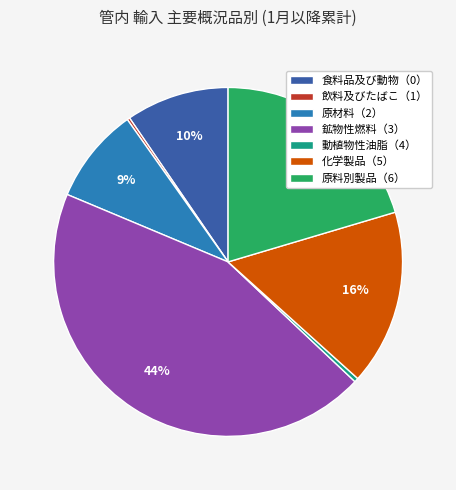

Which has a higher value, 食料品及び動物（0） or 原料別製品（6）?

原料別製品（6）